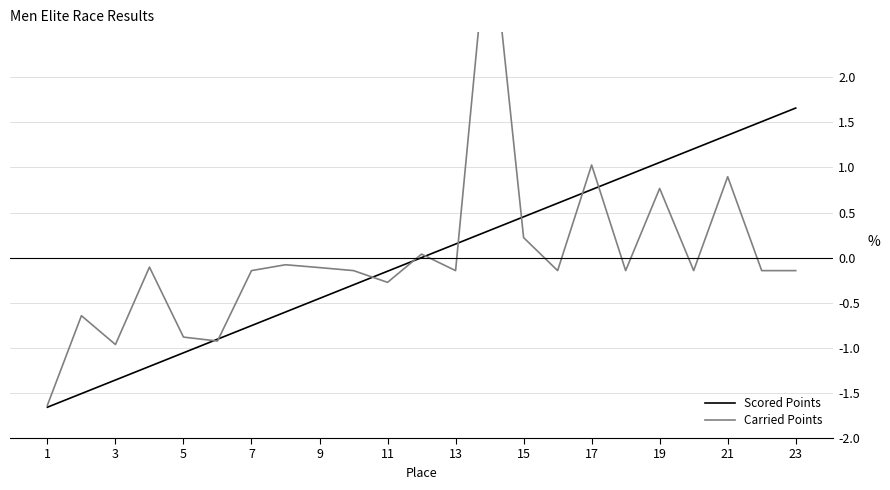

What is the minimum value for Scored Points?

-1.7